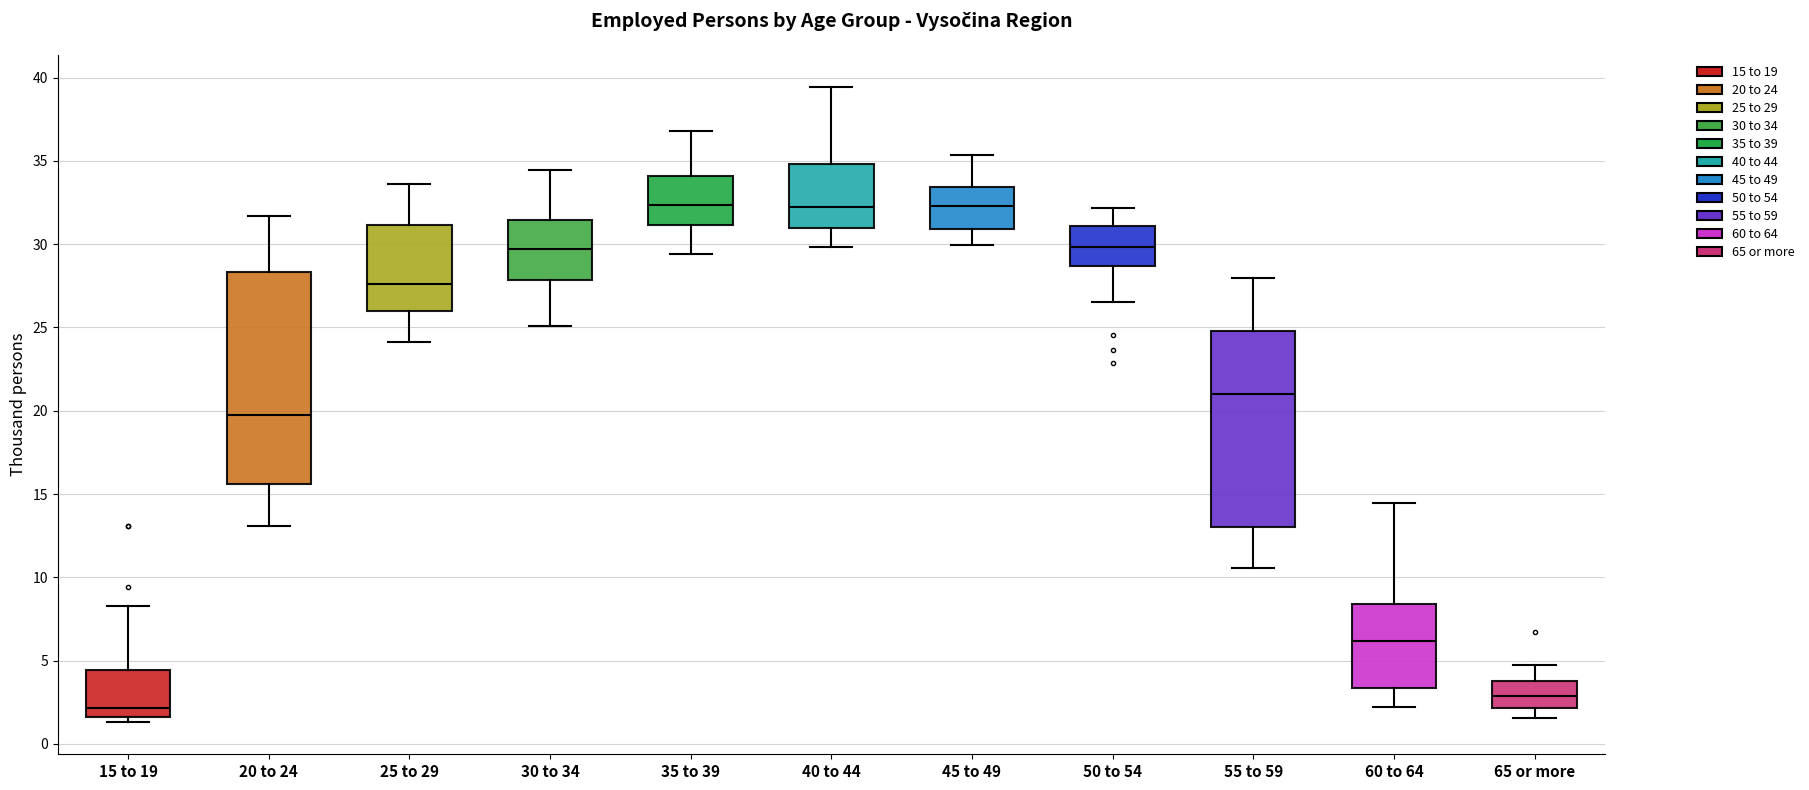

Where does the upper whisker of the box for 50 to 54 end on the y-axis? The values are not printed on the chart, so give them approximately, as read against the axis.

32.0